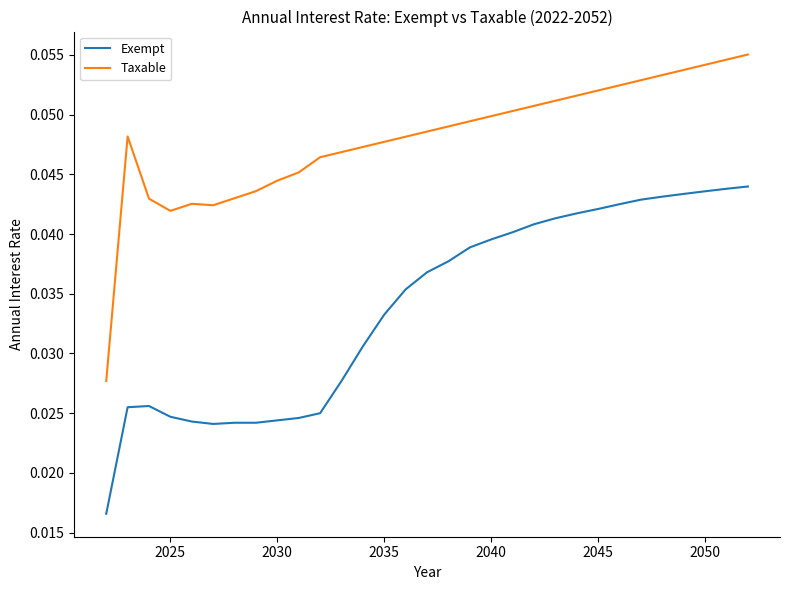

True or false: Taxable has more than 2 interior local peaks.

False